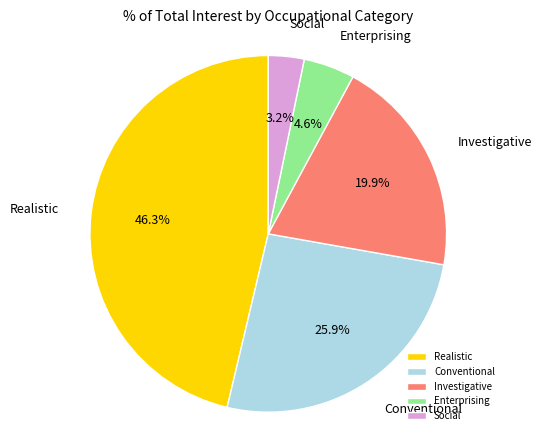

Is there a majority slice in this chart?

No